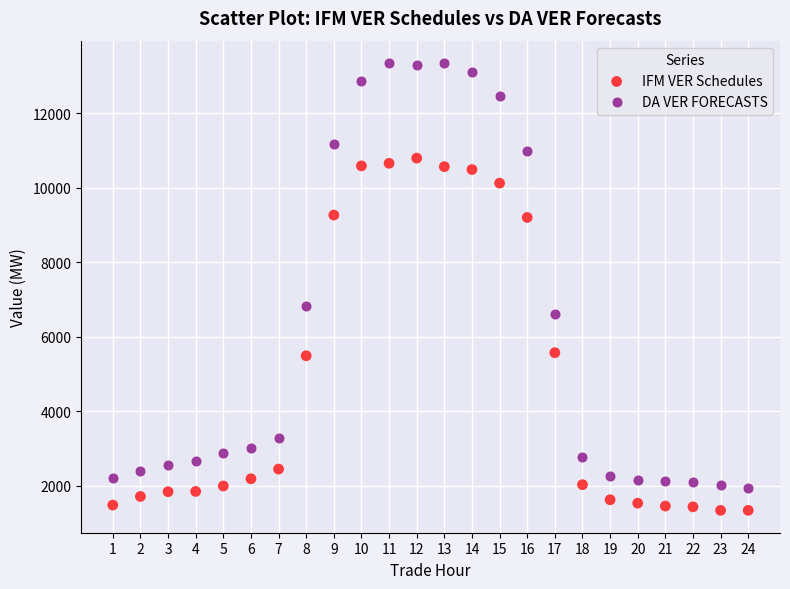

In the DA VER FORECASTS series, what Y value is closest to 7640?

6829.7